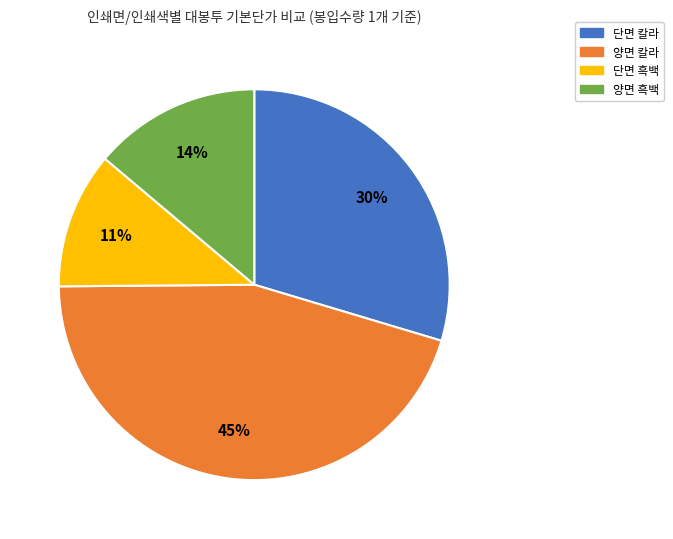

True or false: 단면 흑백 accounts for 22% of the total.

False